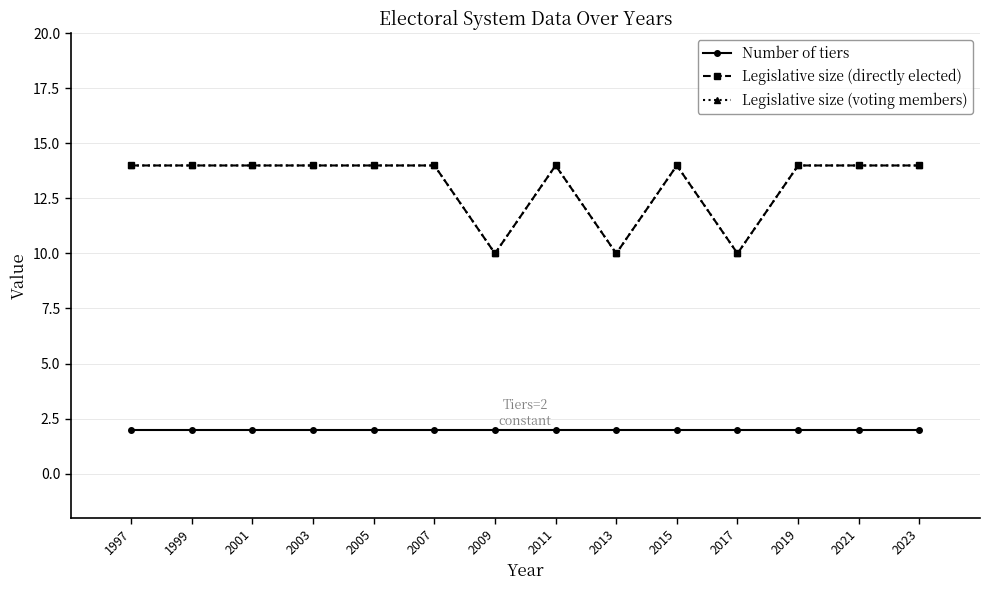

What is the spread (max minus min) of values at 2015?

12